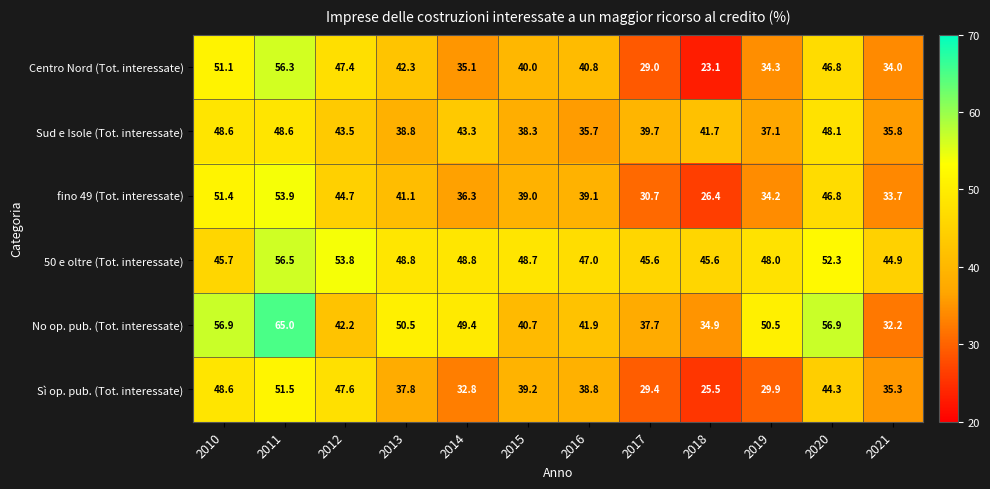

What is the sum of all fino 49 (Tot. interessate) values?

477.3